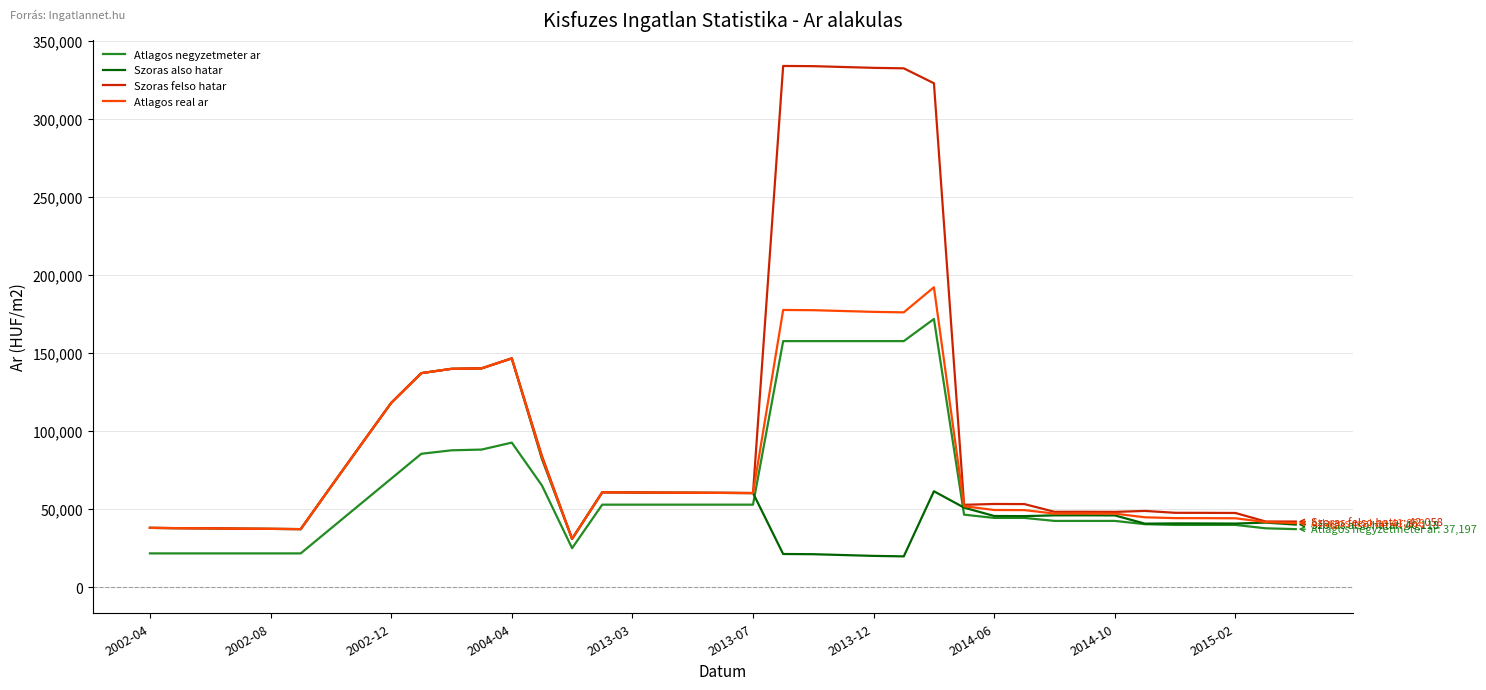

Rank the series by their maximum value, from lowest to highest.

Szoras also hatar, Atlagos negyzetmeter ar, Atlagos real ar, Szoras felso hatar